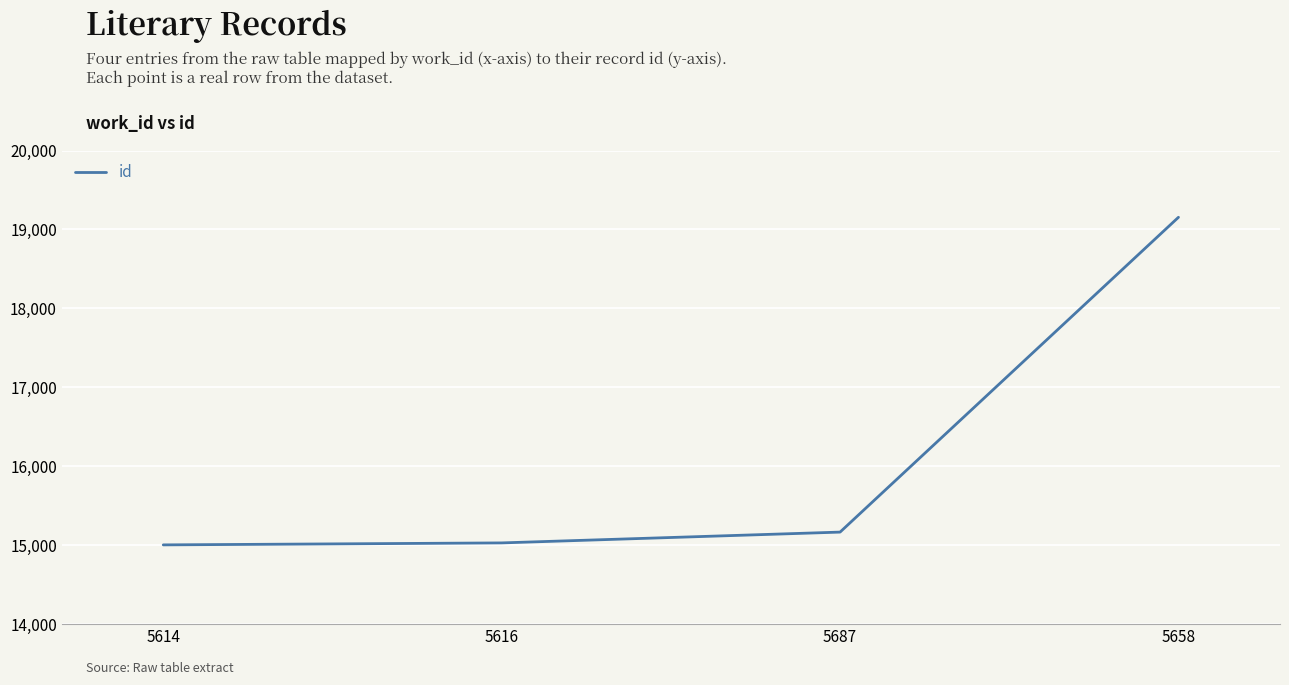

What is the difference between the maximum and second lowest values?

4125